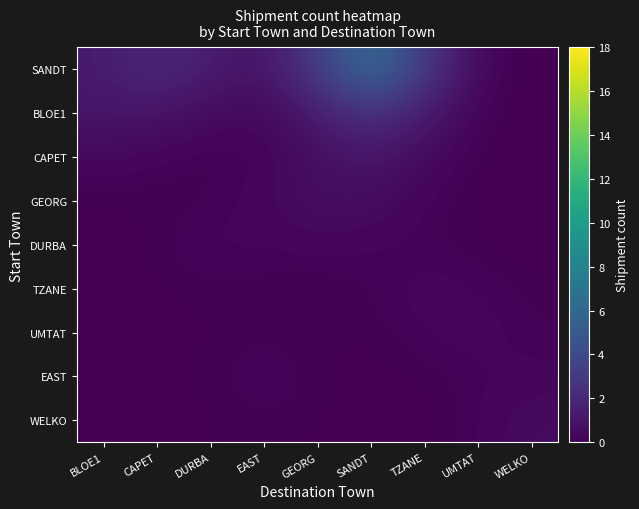

Reading left to right, extract all data points from this chart.

SANDT: BLOE1=1.3	CAPET=2.1	DURBA=1.4	EAST=0.9	GEORG=3.2	SANDT=6.6	TZANE=3.0	UMTAT=0.3	WELKO=0.0
BLOE1: BLOE1=1.0	CAPET=0.9	DURBA=0.5	EAST=0.3	GEORG=1.3	SANDT=2.6	TZANE=1.2	UMTAT=0.1	WELKO=0.0
CAPET: BLOE1=0.4	CAPET=0.2	DURBA=0.1	EAST=0.2	GEORG=0.7	SANDT=1.1	TZANE=0.4	UMTAT=0.0	WELKO=0.0
GEORG: BLOE1=0.0	CAPET=0.1	DURBA=0.1	EAST=0.3	GEORG=0.7	SANDT=0.6	TZANE=0.2	UMTAT=0.0	WELKO=0.0
DURBA: BLOE1=0.0	CAPET=0.1	DURBA=0.3	EAST=0.2	GEORG=0.3	SANDT=0.2	TZANE=0.1	UMTAT=0.1	WELKO=0.0
TZANE: BLOE1=0.0	CAPET=0.1	DURBA=0.1	EAST=0.1	GEORG=0.0	SANDT=0.1	TZANE=0.3	UMTAT=0.2	WELKO=0.1
UMTAT: BLOE1=0.0	CAPET=0.0	DURBA=0.1	EAST=0.1	GEORG=0.1	SANDT=0.1	TZANE=0.2	UMTAT=0.3	WELKO=0.1
EAST: BLOE1=0.0	CAPET=0.0	DURBA=0.1	EAST=0.2	GEORG=0.1	SANDT=0.0	TZANE=0.1	UMTAT=0.2	WELKO=0.2
WELKO: BLOE1=0.0	CAPET=0.0	DURBA=0.1	EAST=0.1	GEORG=0.1	SANDT=0.0	TZANE=0.0	UMTAT=0.2	WELKO=0.5